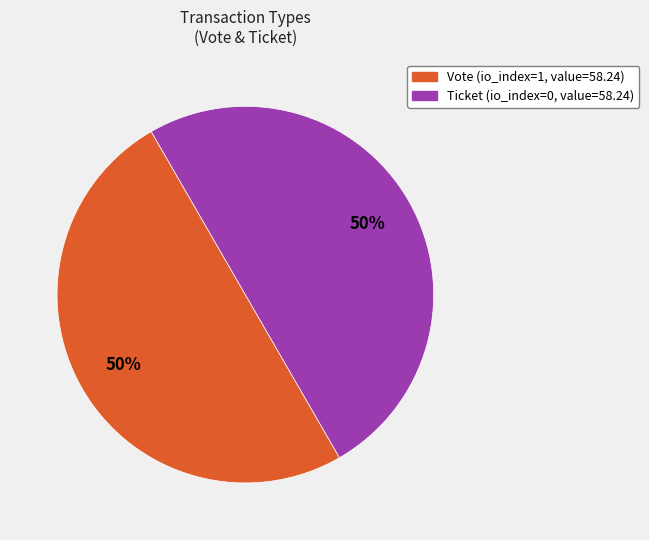

To the nearest percent, what is the average slice percentage?

50%